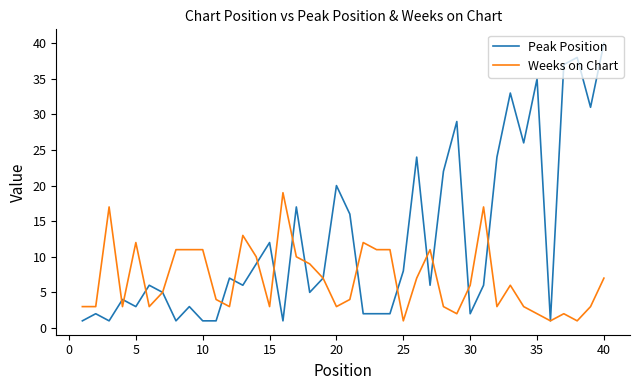

True or false: Weeks on Chart has more than 2 interior local peaks.

True